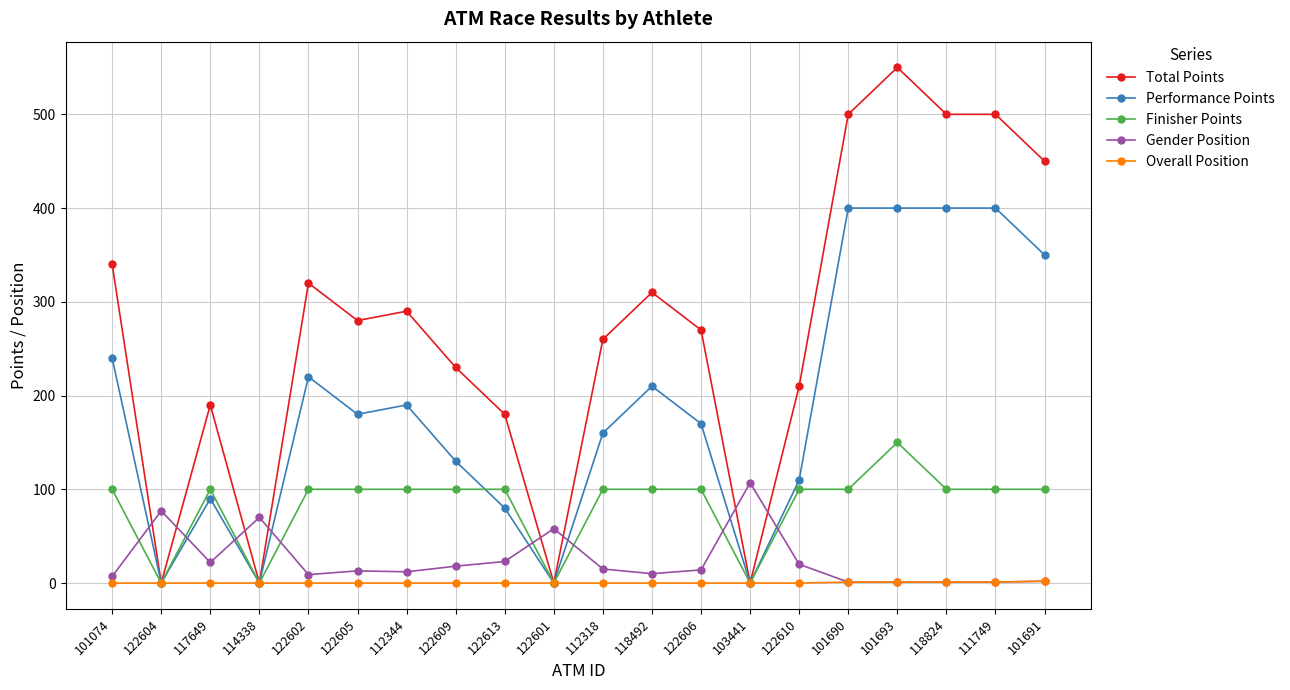

Is it true that Overall Position equals 0 at 122610?

True